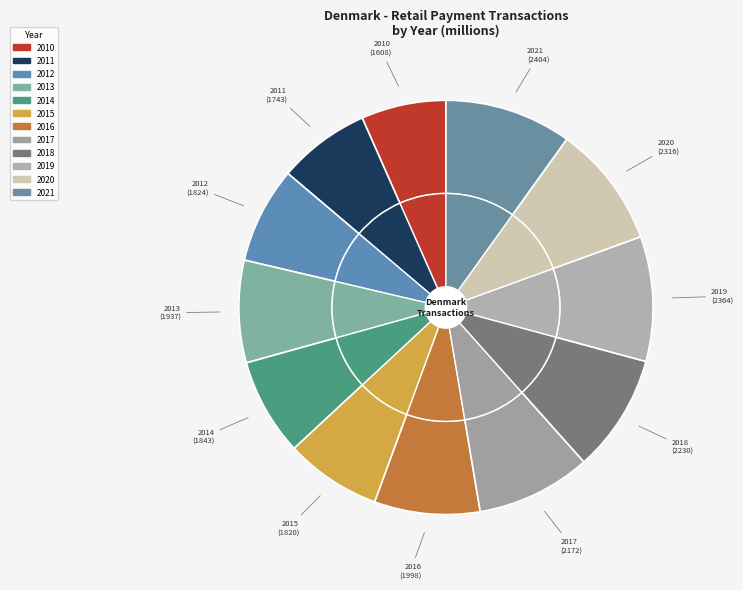

Rank the categories by value from lowest to highest.

2010, 2011, 2015, 2012, 2014, 2013, 2016, 2017, 2018, 2020, 2019, 2021